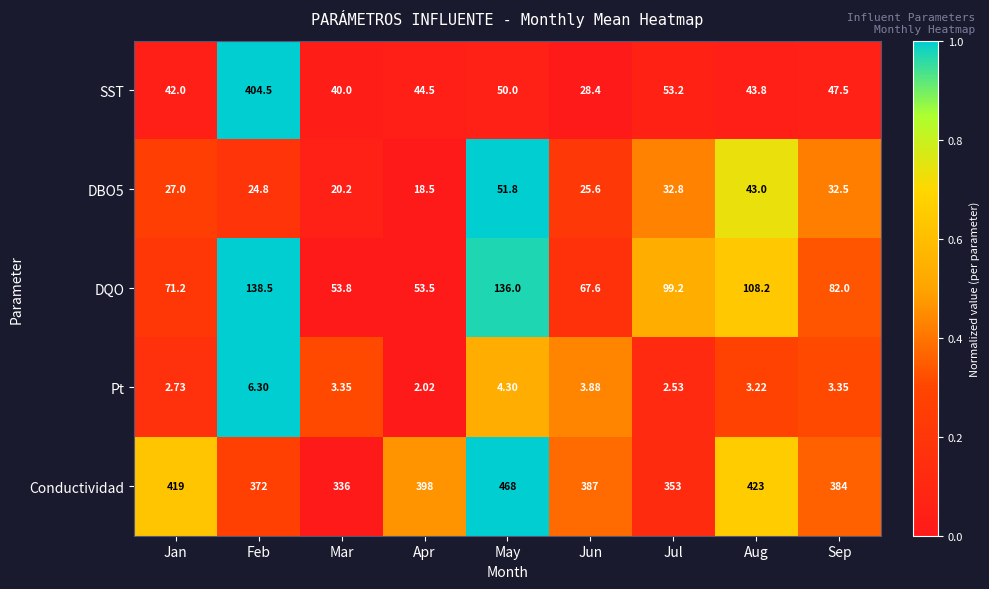

Which series has the widest spread of values?

SST